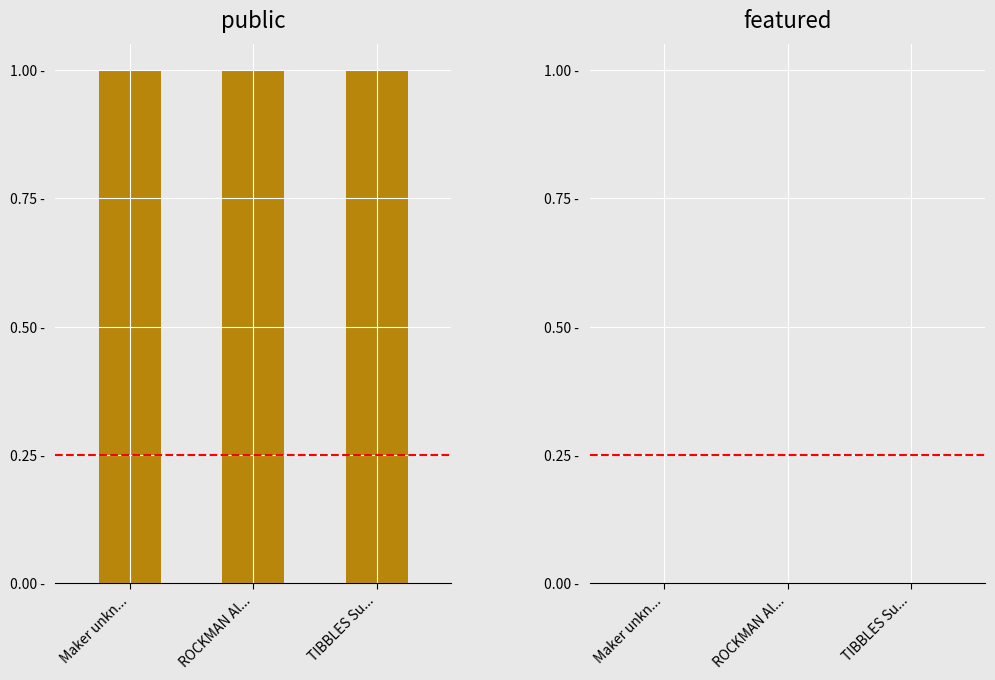

How many distinct data groups are displayed?

2